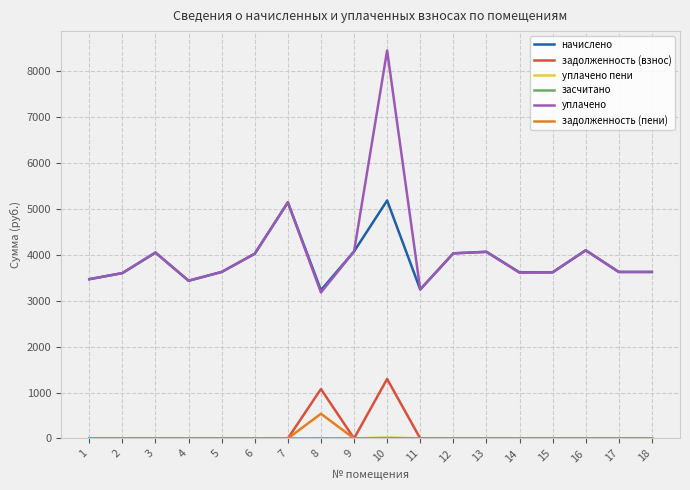

At which category is the sum across all series the highest?

10